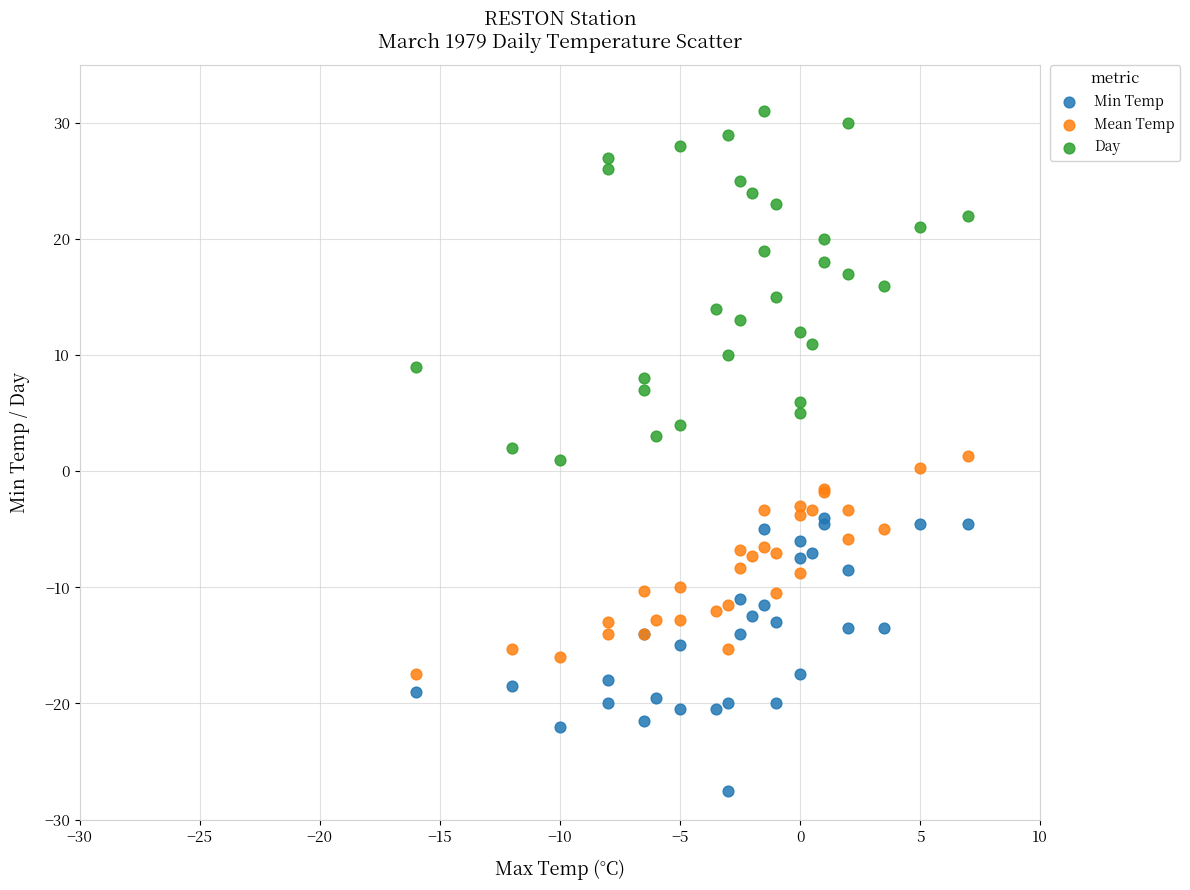

Which series has the widest spread of Y values?

Day